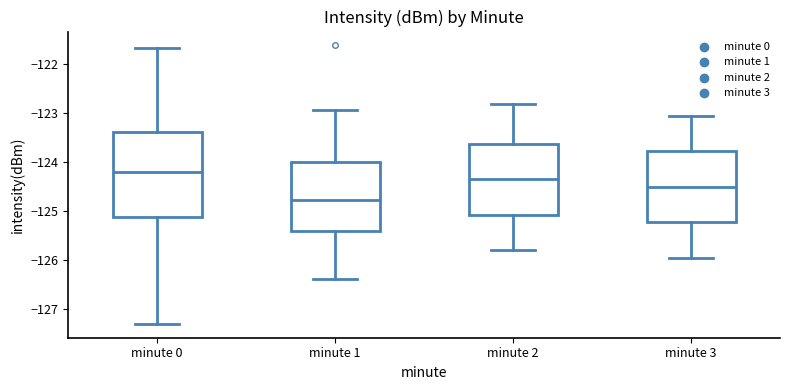

Reading left to right, transcribe this box plot: for each box, give where its median line is, the range the box spans, and where its two whiskers end, as read against the y-axis. The values are not printed on the chart, so give them approximately, as read against the axis.

minute 0: median -124.2, box -125.1 to -123.4, whiskers -127.3 to -121.7
minute 1: median -124.8, box -125.4 to -124.0, whiskers -126.4 to -122.9
minute 2: median -124.3, box -125.1 to -123.6, whiskers -125.8 to -122.8
minute 3: median -124.5, box -125.2 to -123.8, whiskers -125.9 to -123.0